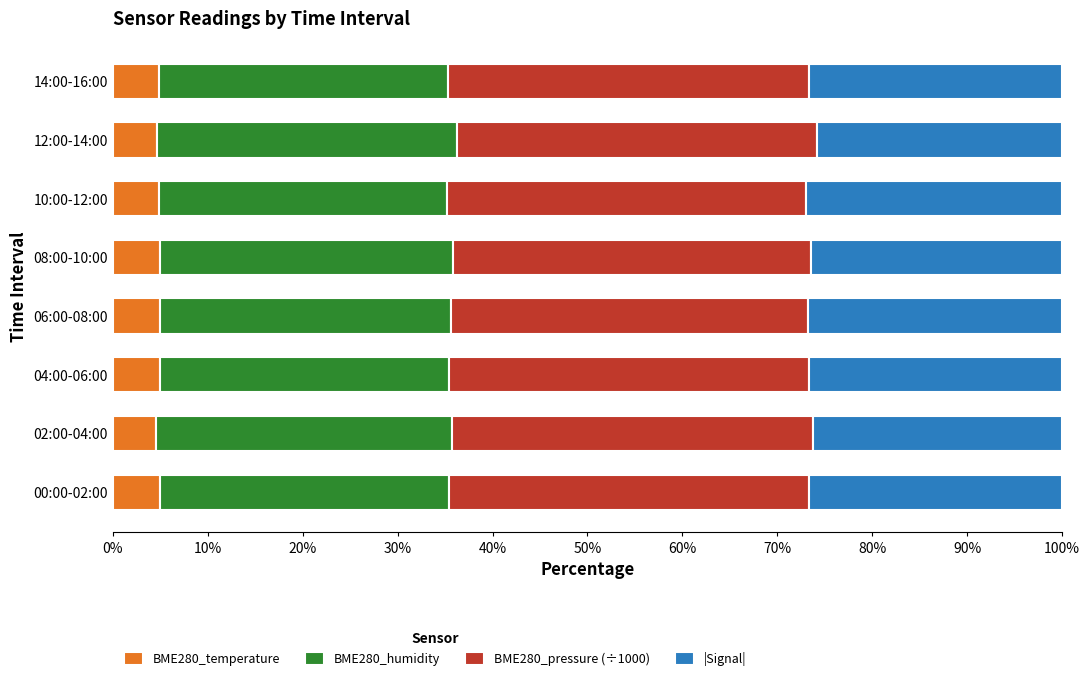

What is the total value across all series at 00:00-02:00?

100.0